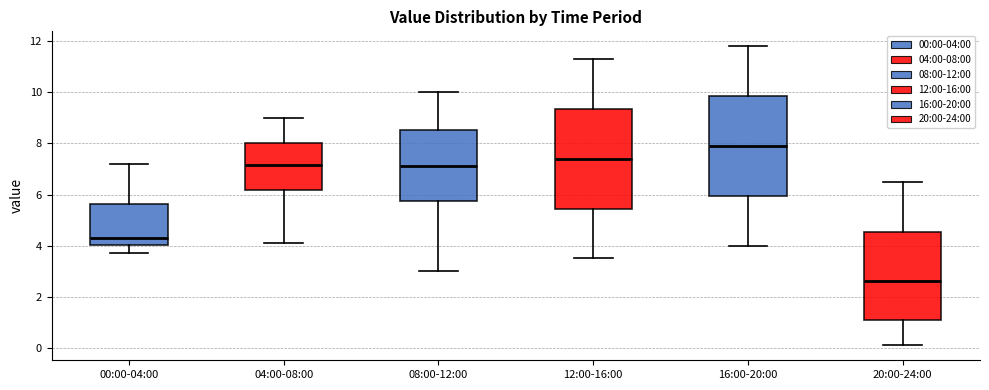

Reading left to right, transcribe this box plot: for each box, give where its median line is, the range the box spans, and where its two whiskers end, as read against the y-axis. The values are not printed on the chart, so give them approximately, as read against the axis.

00:00-04:00: median 4.4, box 4.0 to 5.6, whiskers 3.8 to 7.2
04:00-08:00: median 7.2, box 6.2 to 8.0, whiskers 4.2 to 9.0
08:00-12:00: median 7.2, box 5.8 to 8.6, whiskers 3.0 to 10.0
12:00-16:00: median 7.4, box 5.4 to 9.4, whiskers 3.6 to 11.4
16:00-20:00: median 8.0, box 6.0 to 9.8, whiskers 4.0 to 11.8
20:00-24:00: median 2.6, box 1.0 to 4.6, whiskers 0.2 to 6.6